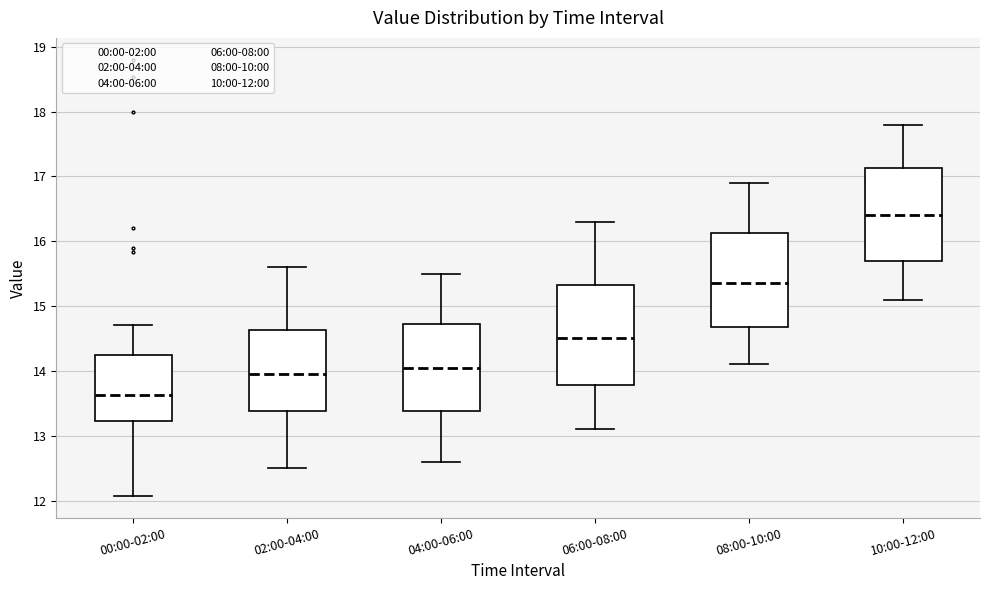

Which box has the highest median line?

10:00-12:00